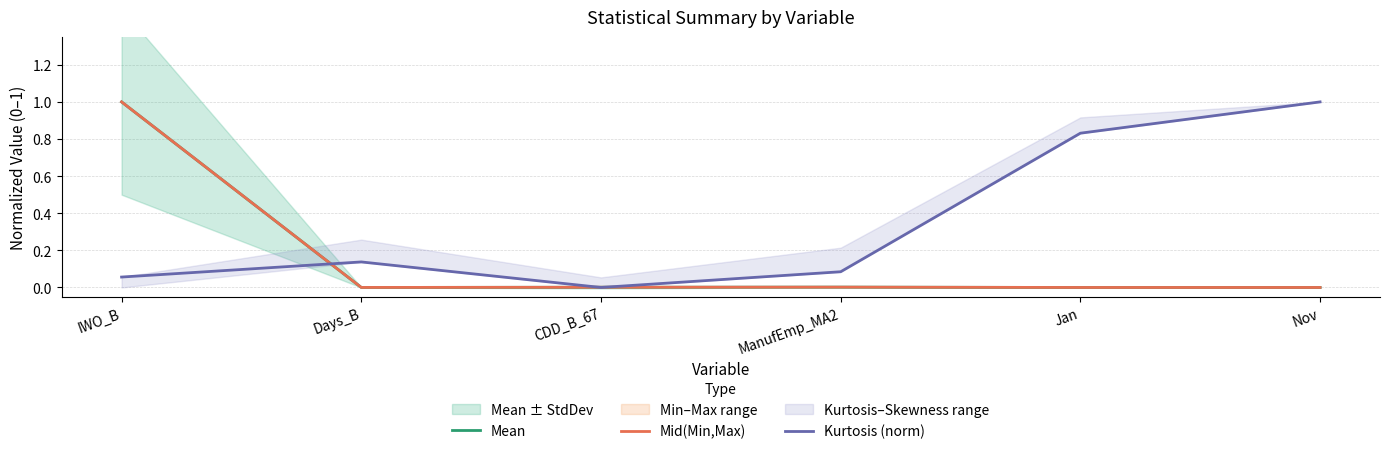

How many lines are shown in the chart?

3